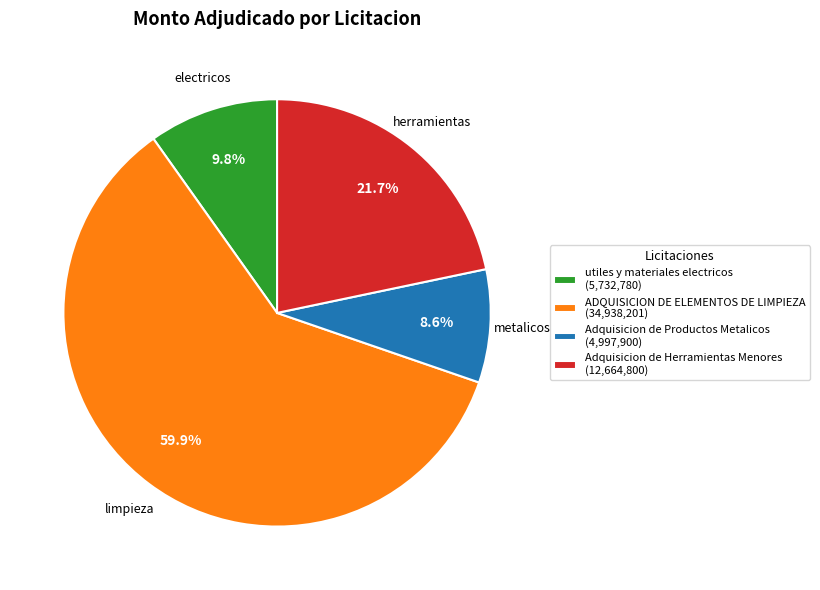

How many slices are in this pie chart?

4